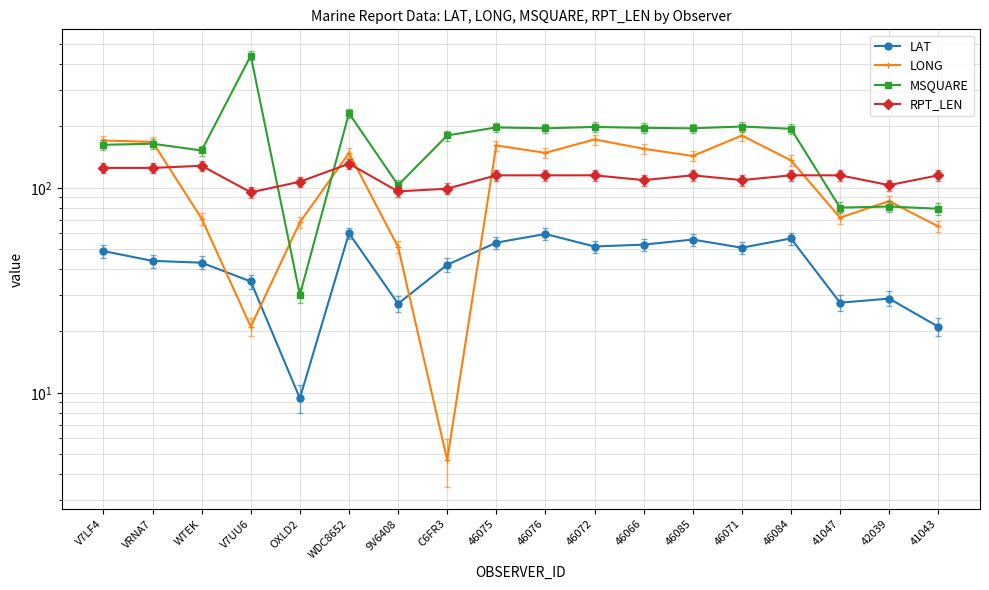

What is the sum of all LONG values?

2017.8